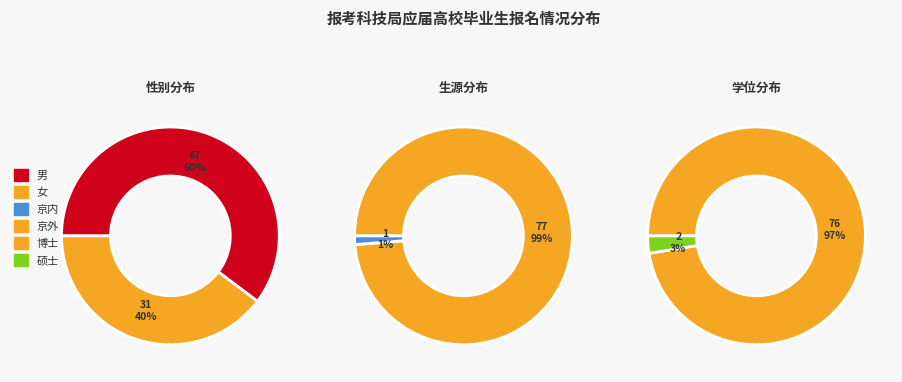

Does 女 account for over 50% of the chart?

No